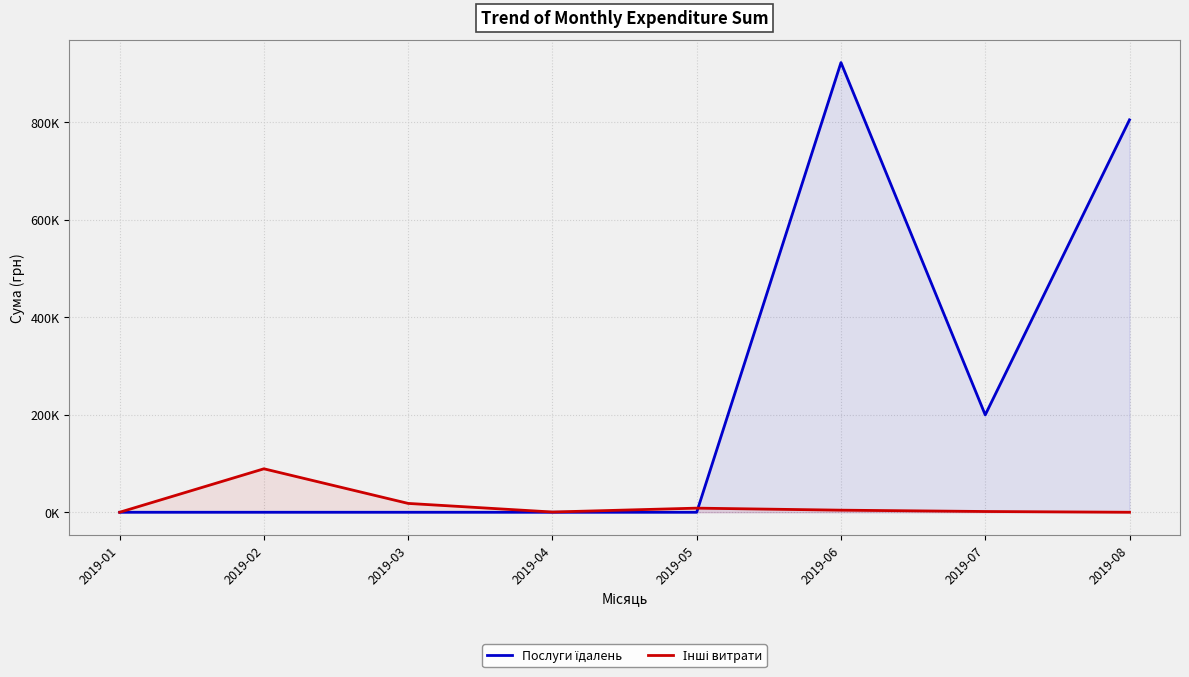

The Послуги їдалень series shows 0.0 at 2019-02. True or false?

True